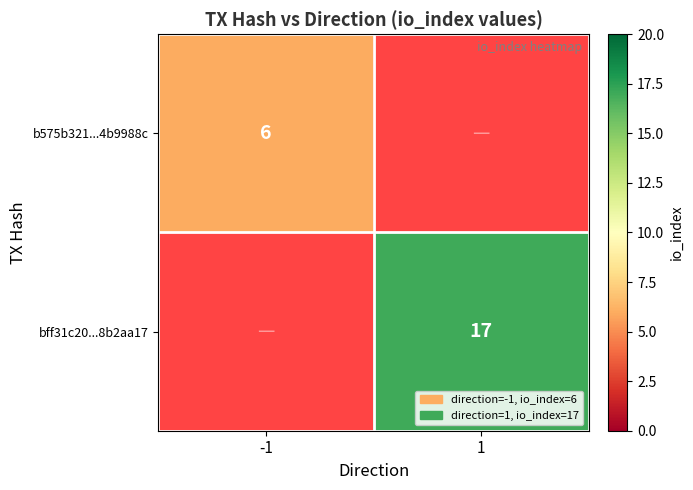

What is the greatest value displayed?

17.0